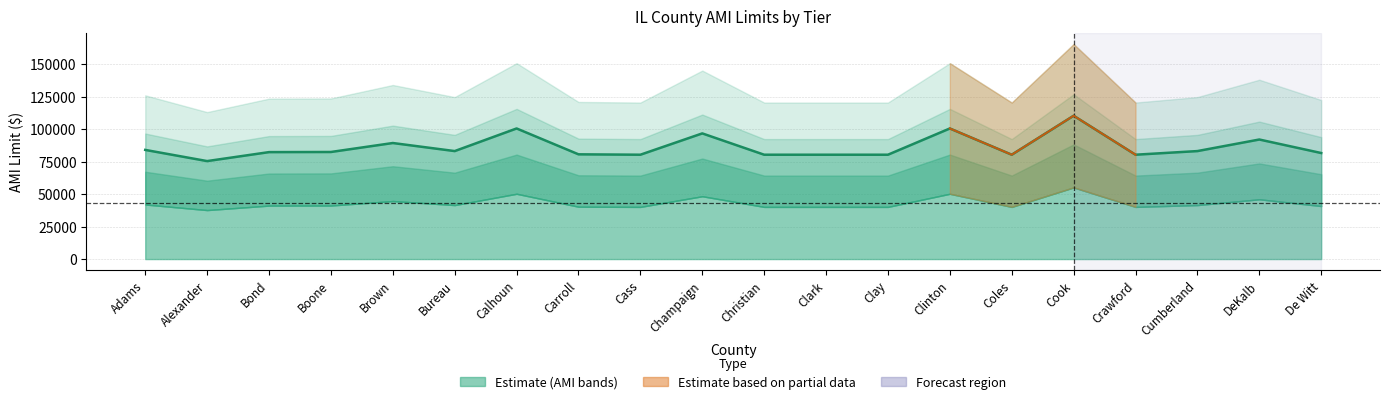

Which category has the highest value in the 150% AMI series?

Cook